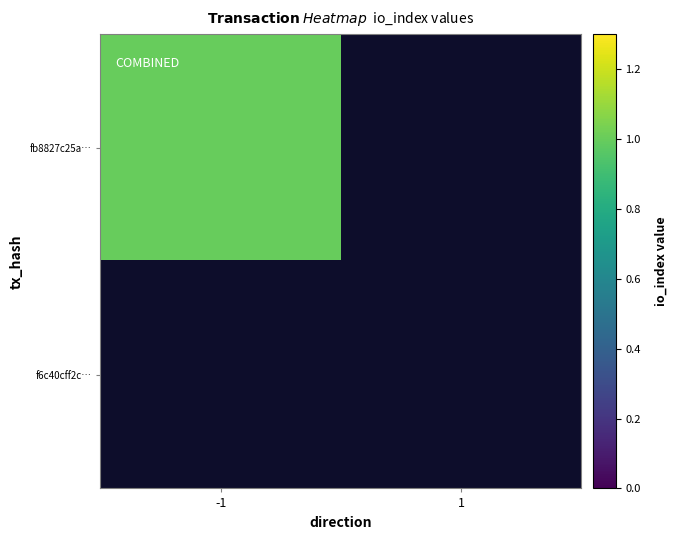

Is the value of f6c40cff2c… at -1 greater than the value of fb8827c25a… at -1?

No